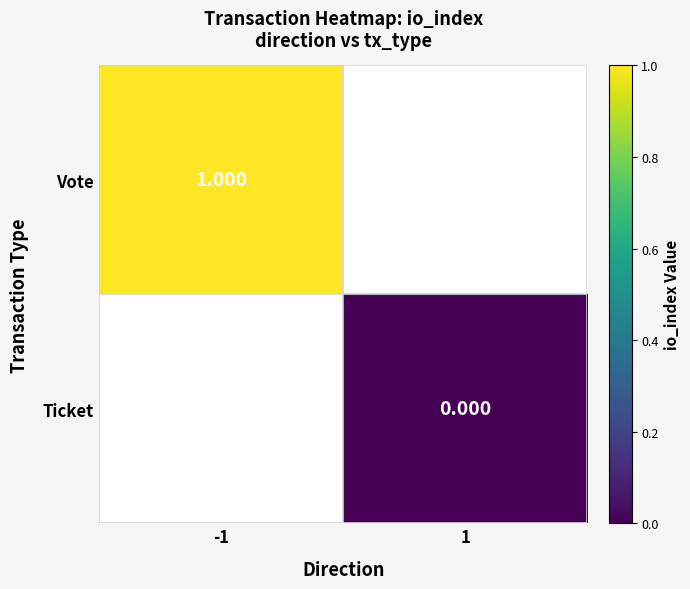

What is the approximate value of Vote at -1?

1.0